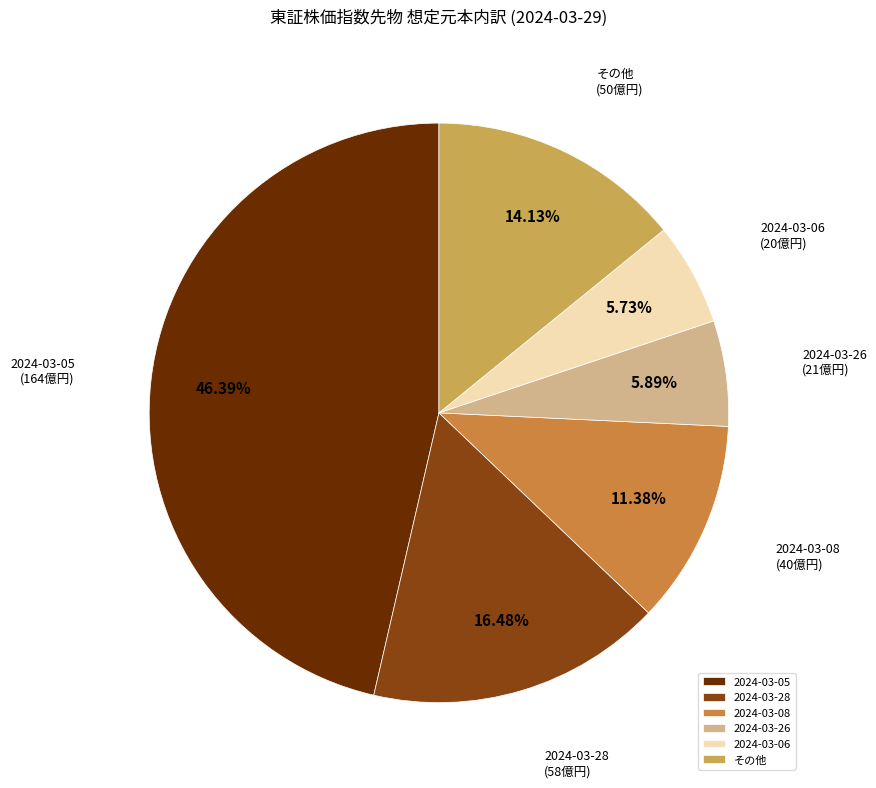

Is 2024-03-08 the majority of the pie?

No